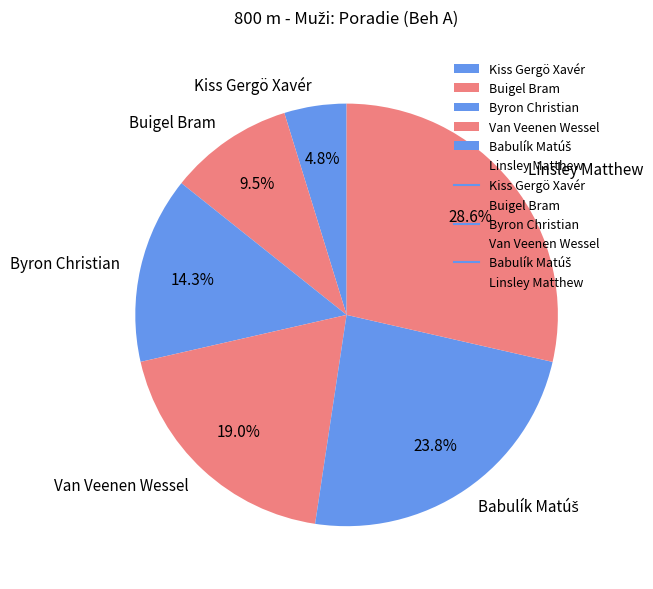

Is the sum of Van Veenen Wessel and Buigel Bram greater than half?

No